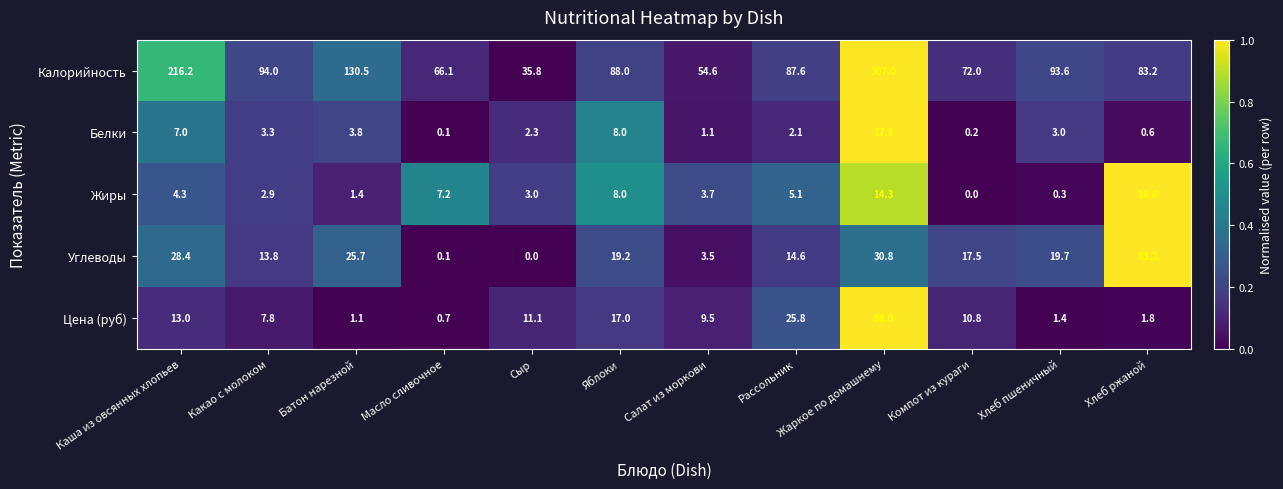

At how many categories does at least one series exceed 0?

12